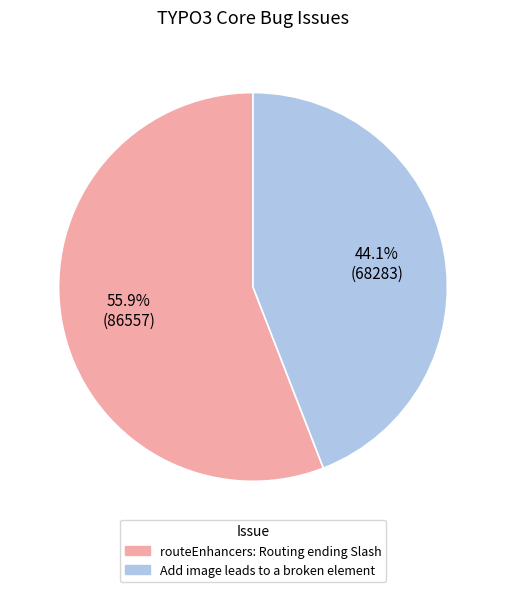

True or false: routeEnhancers: Routing ending Slash accounts for 65% of the total.

False